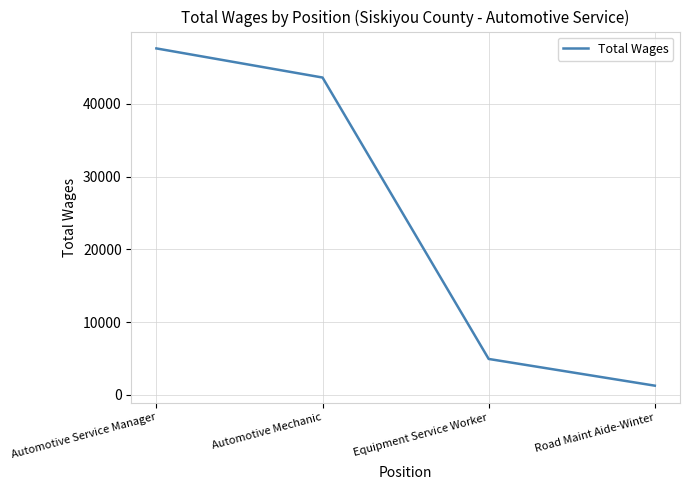

Reading left to right, transcribe all the data shown in this chart.

Automotive Service Manager=47603	Automotive Mechanic=43603	Equipment Service Worker=4948	Road Maint Aide-Winter=1277